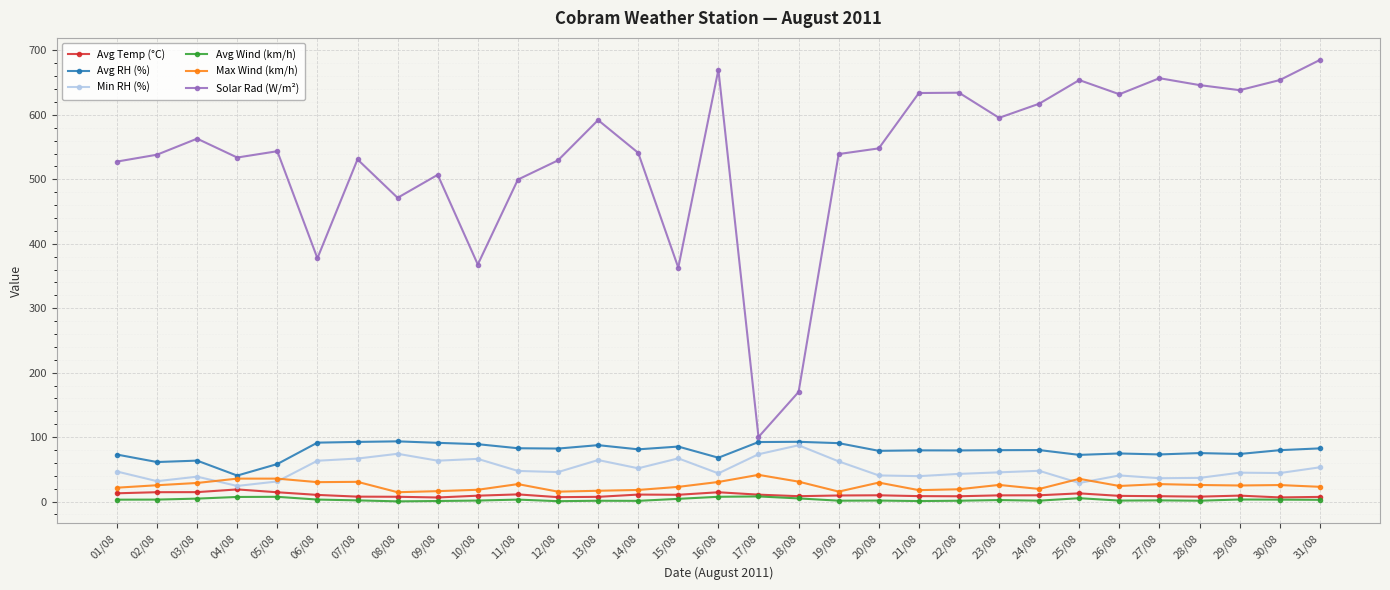

What is the difference between the Min RH (%) values at 18/08 and 17/08?

13.9